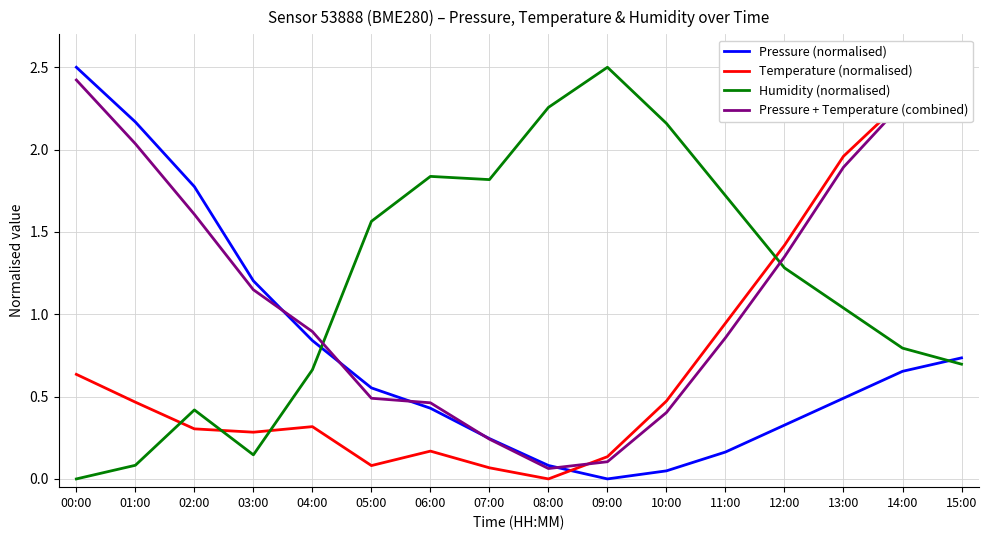

Which category has the highest value in the Humidity (normalised) series?

09:00